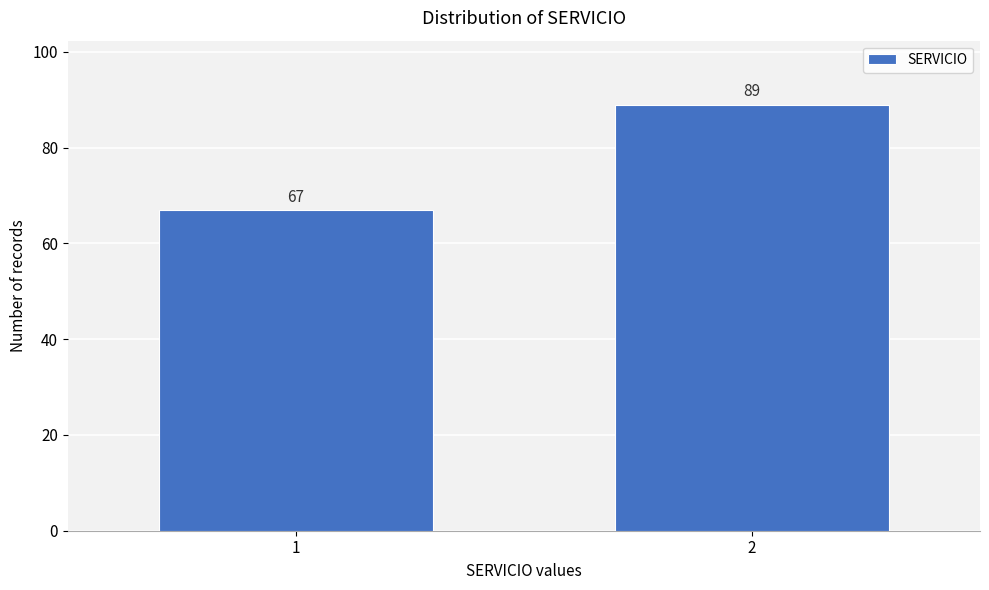

Reading left to right, what are all the values shown in this chart?

67	89